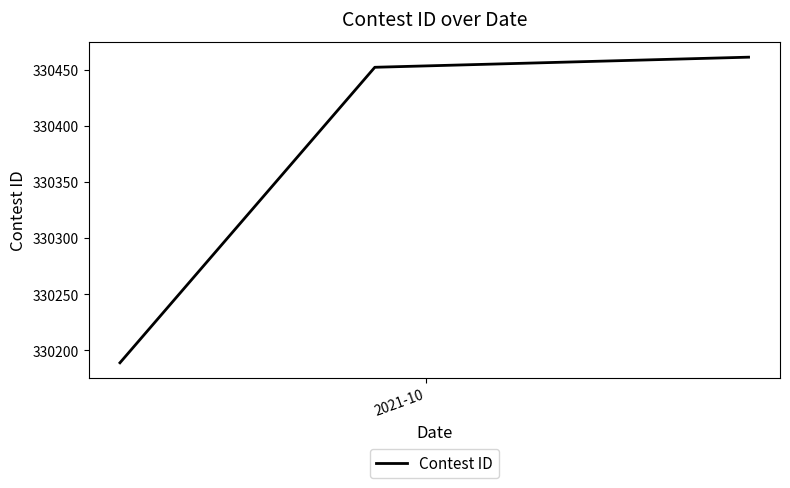

What is the average value?

330367